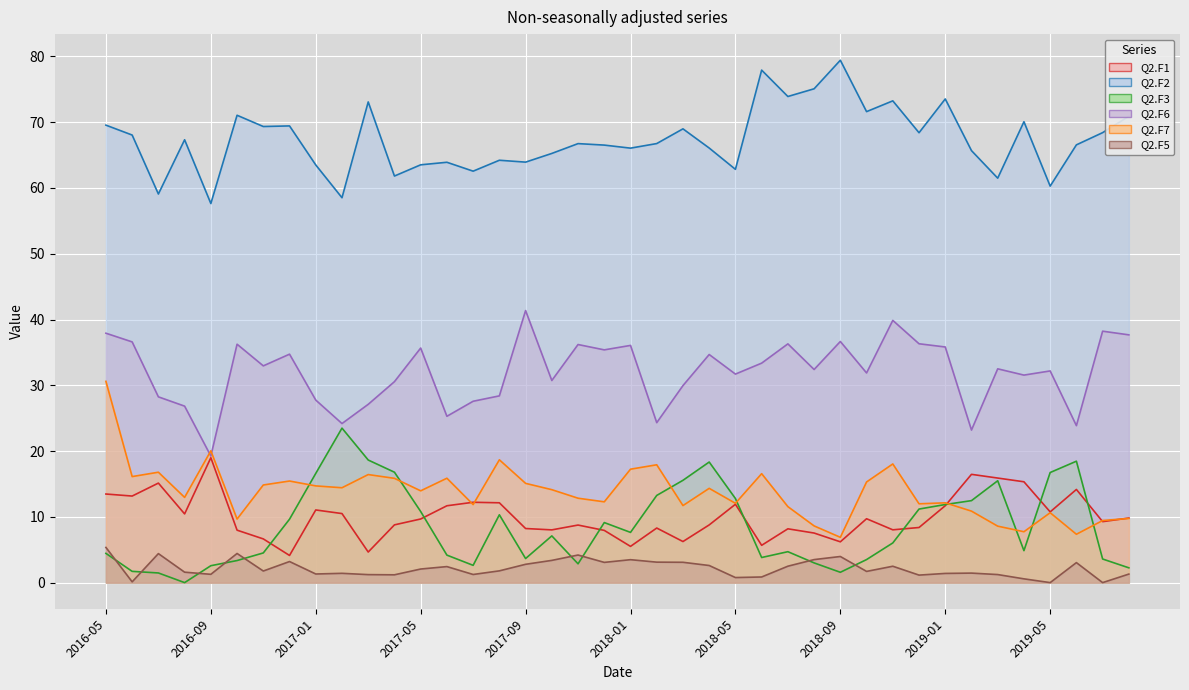

Where does the Q2.F1 series first go above 9?

2016-05